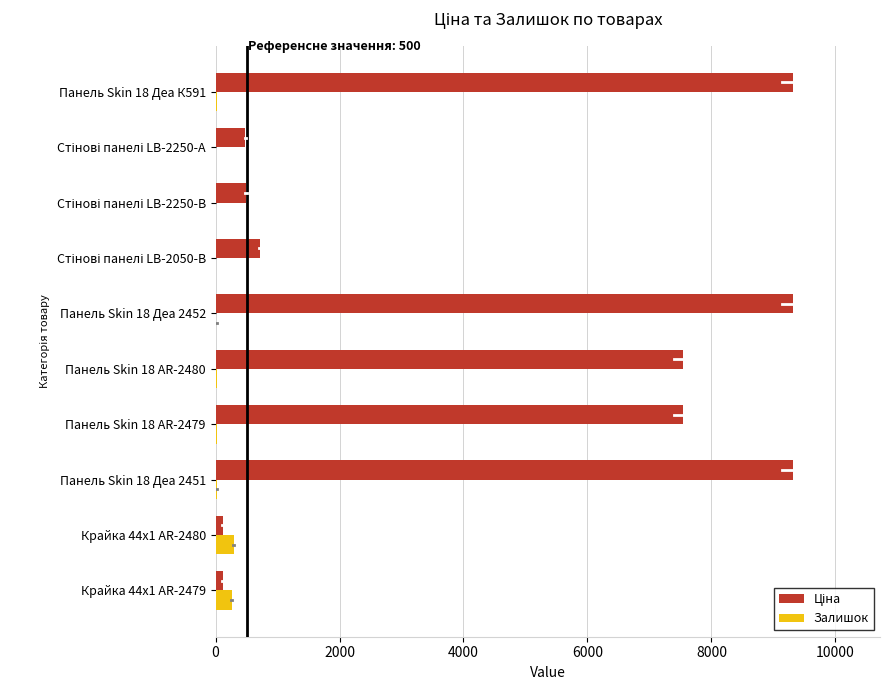

What is the maximum value for Залишок?

290.0